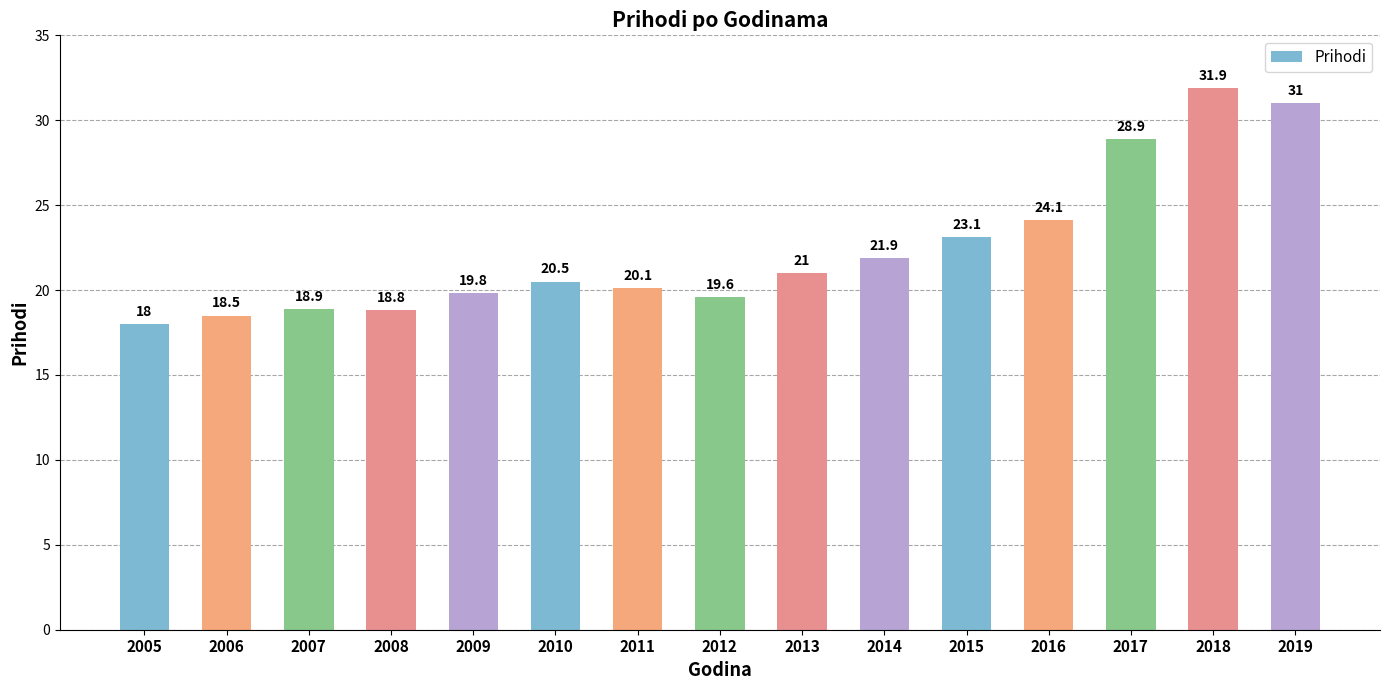

Reading right to left, extract all data points from this chart.

2019=31.0	2018=31.9	2017=28.9	2016=24.1	2015=23.1	2014=21.9	2013=21.0	2012=19.6	2011=20.1	2010=20.5	2009=19.8	2008=18.8	2007=18.9	2006=18.5	2005=18.0